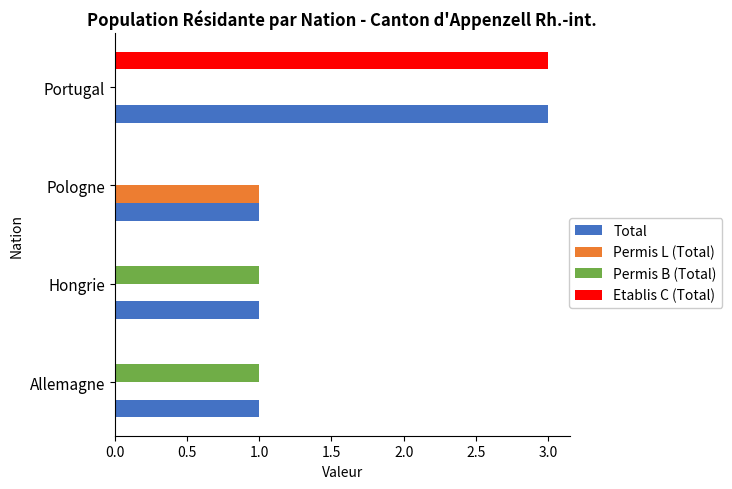

Which series has the largest range (max minus min)?

Etablis C (Total)